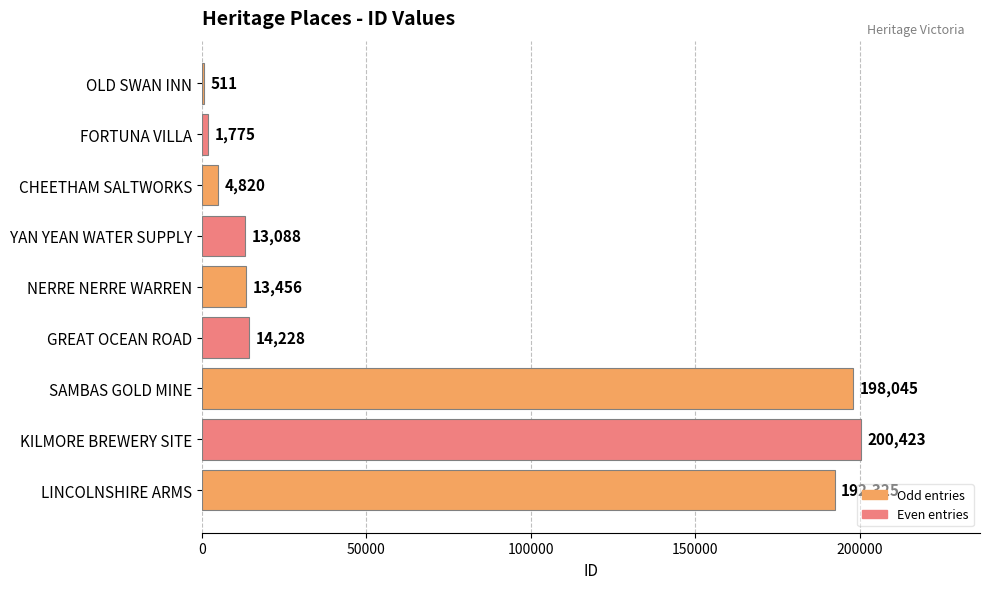

Are the bars horizontal?

Yes